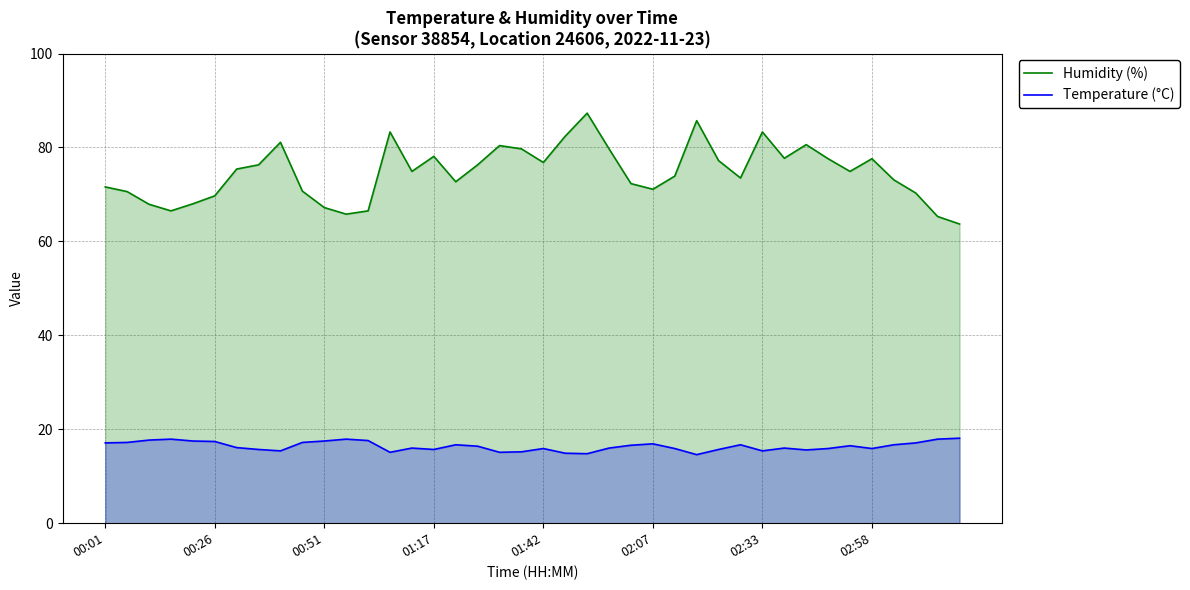

How many lines are shown in the chart?

2